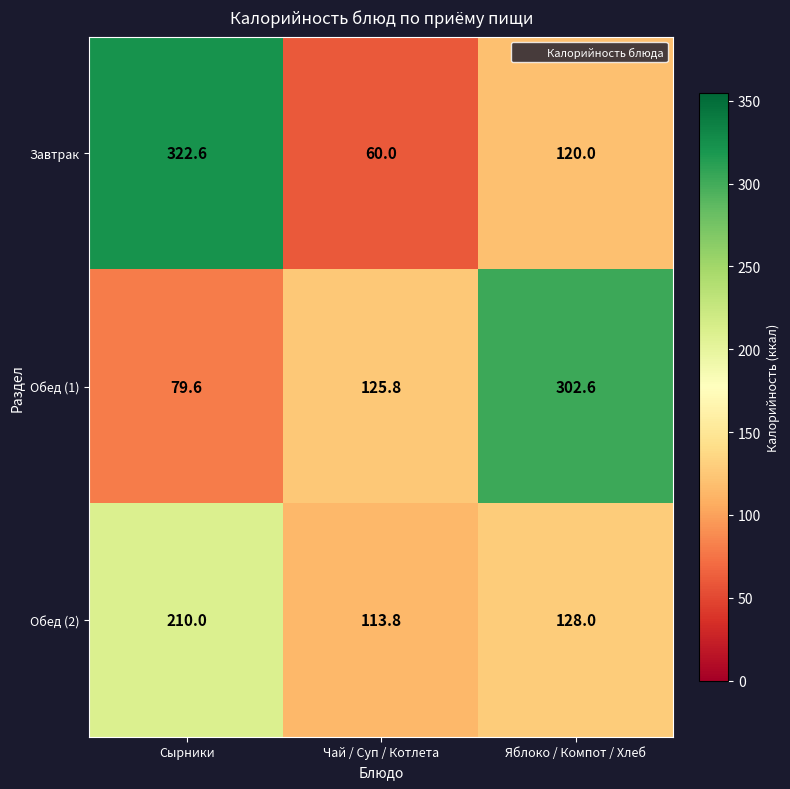

Which series has the widest spread of values?

Завтрак